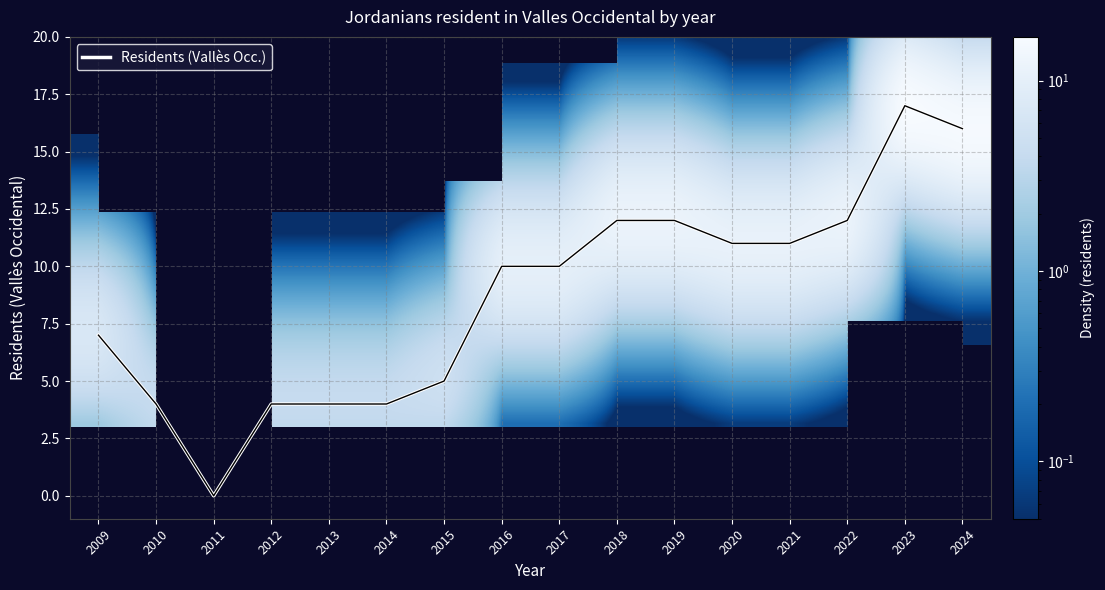

At which label is the value closest to 8?

2009